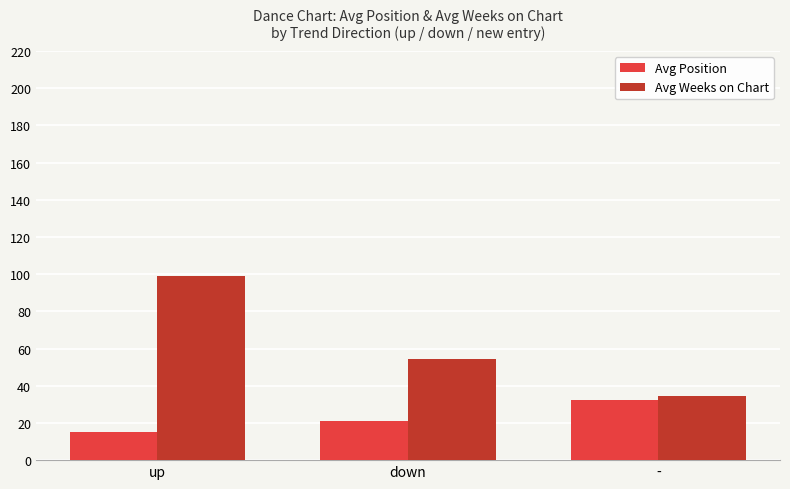

Reading right to left, transcribe all the data shown in this chart.

Avg Position: 32.3	21.0	15.3
Avg Weeks on Chart: 34.6	54.3	98.8